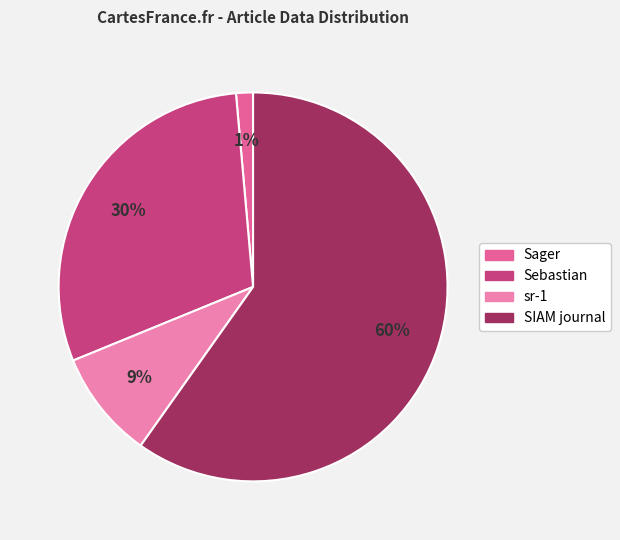

Do Sebastian and Sager together represent more than half of the pie?

No